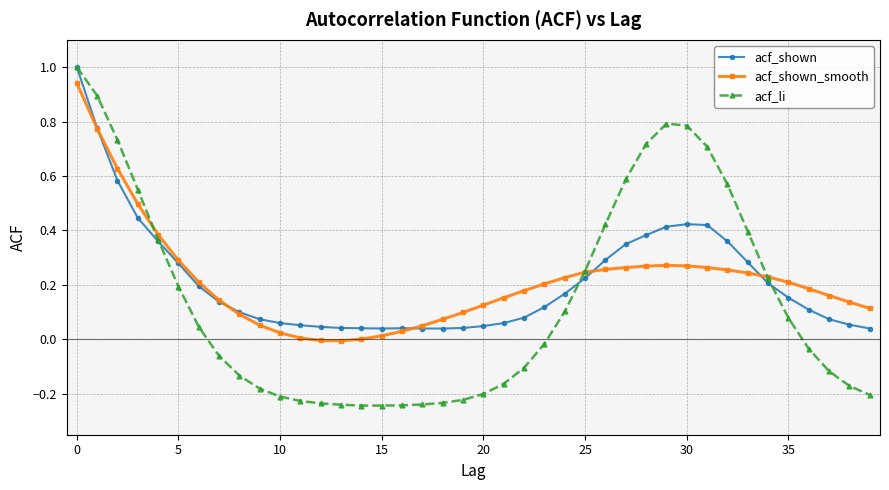

What is the highest value of the acf_li series?

1.0